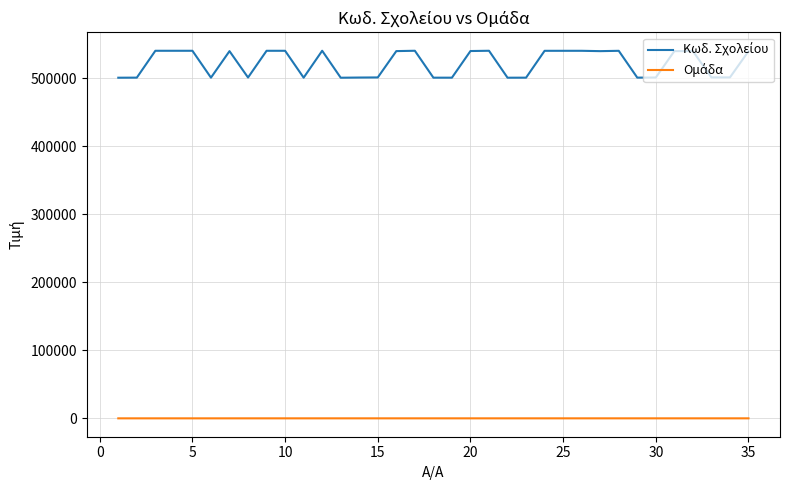

What is the greatest value displayed?

540752